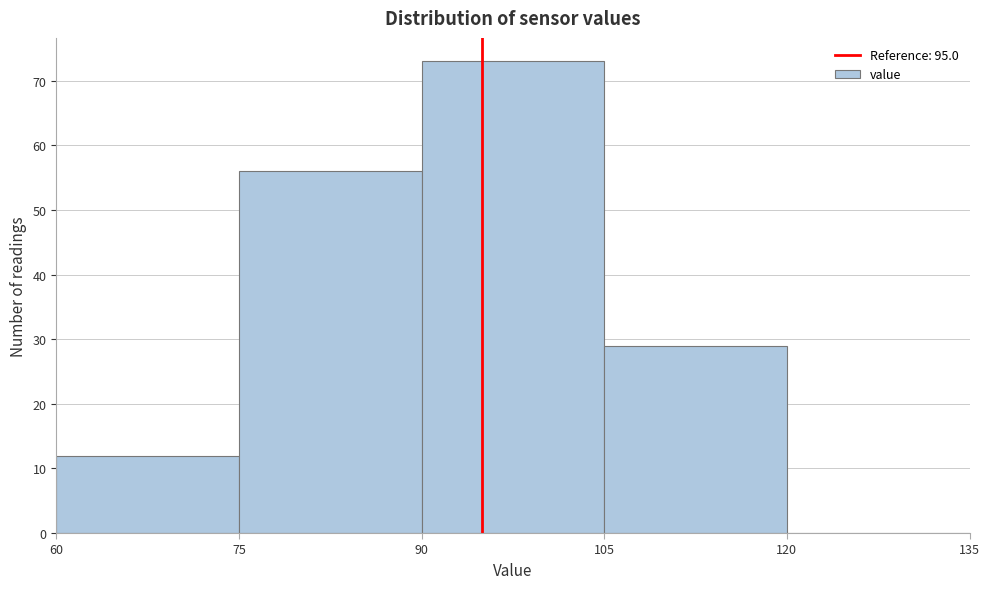

How tall is the bar that spans 60 to 75 on the x-axis? The values are not printed on the chart, so give them approximately, as read against the axis.

12